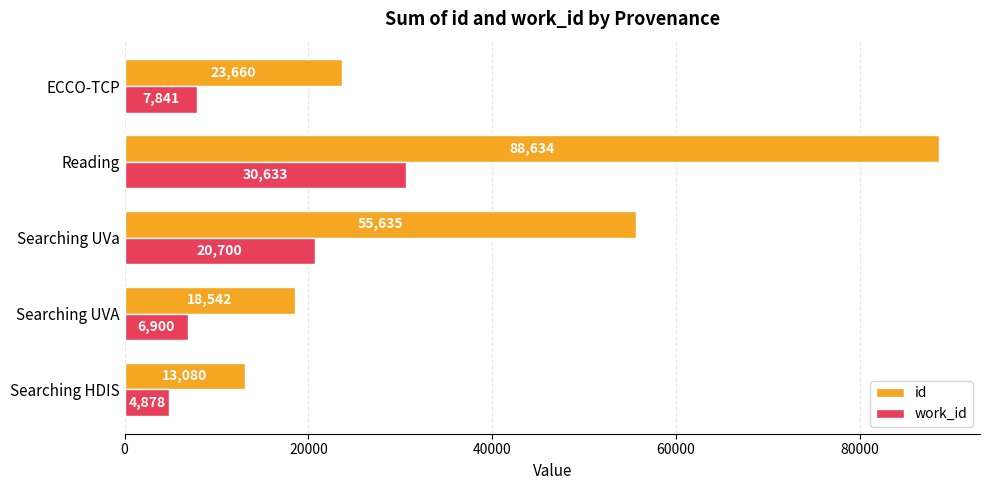

What is the minimum value for work_id?

4878